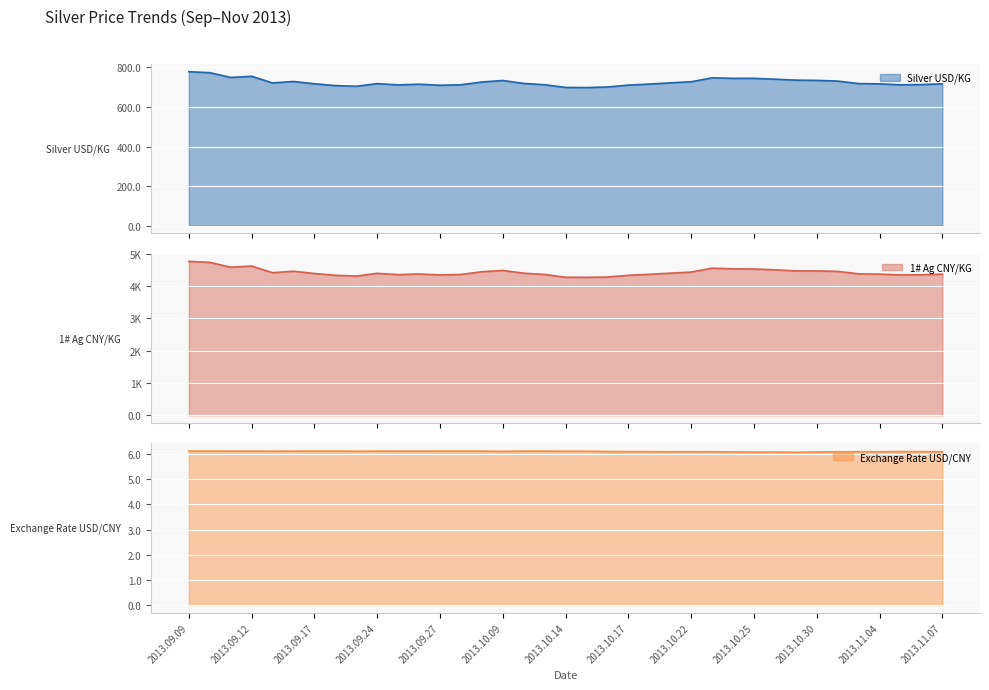

Is it true that 1# Ag CNY/KG equals 7588.3 at 2013.09.25?

False